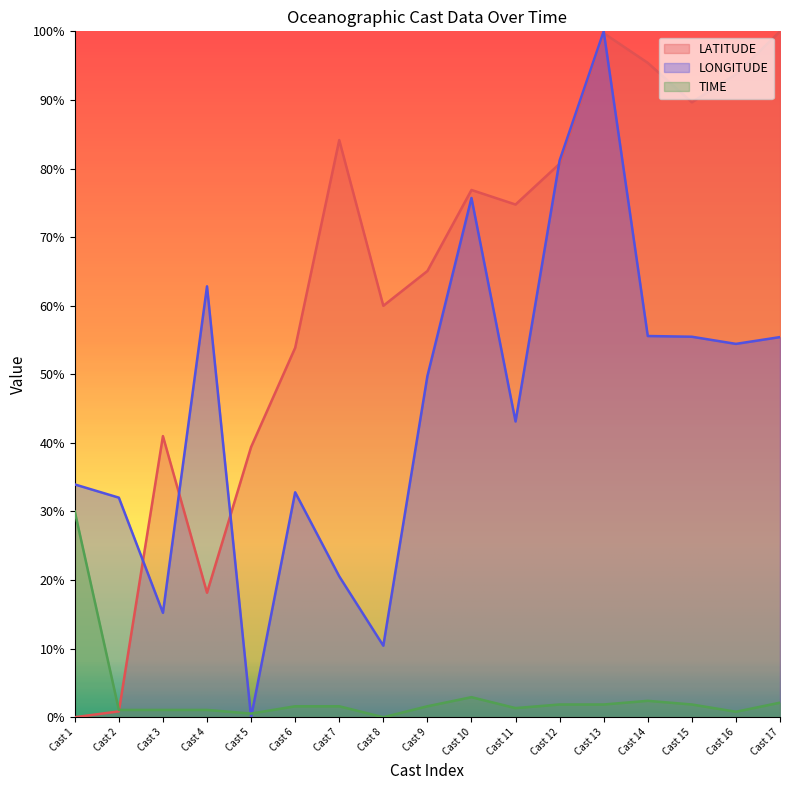

What are all the series names shown in the legend?

LATITUDE, LONGITUDE, TIME